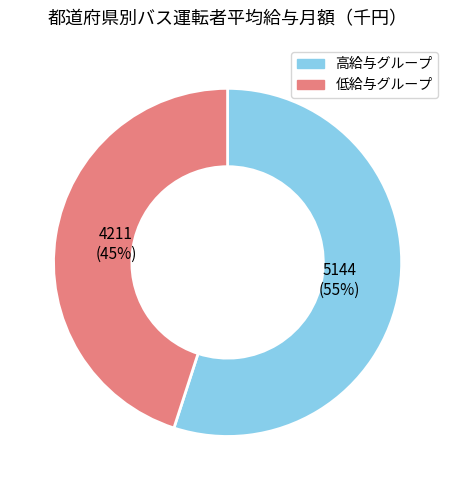

Approximately how many times larger is the value at 高給与グループ compared to 低給与グループ?

1.2